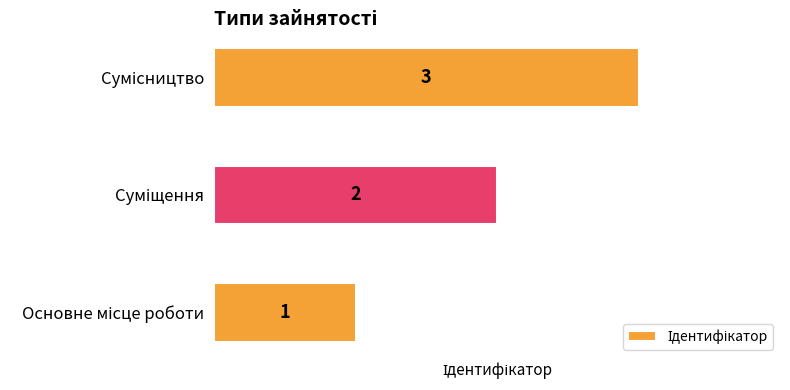

How many distinct data groups are displayed?

1